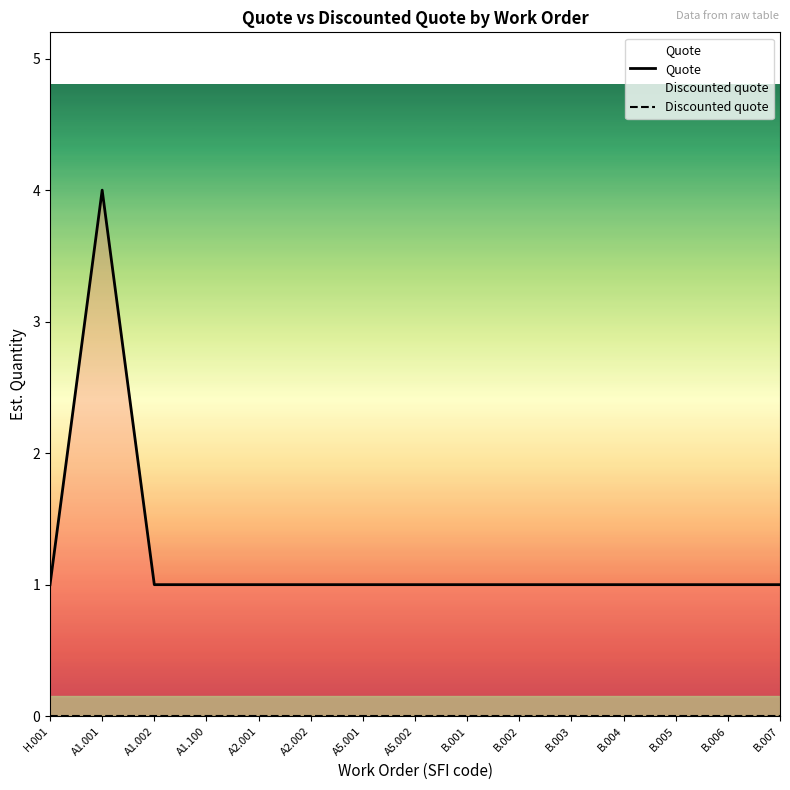

Is it true that Discounted quote equals 0 at B.007?

True